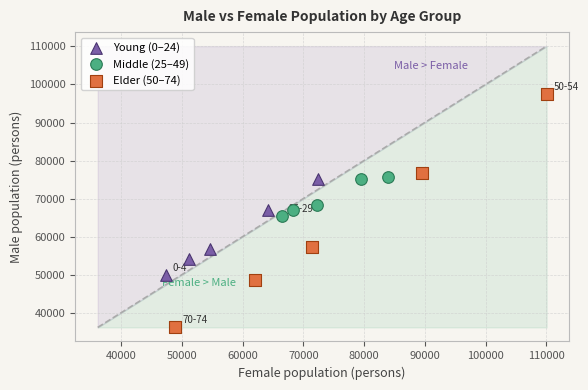

Which series has the largest Y range (max minus min)?

Elder (50–74)